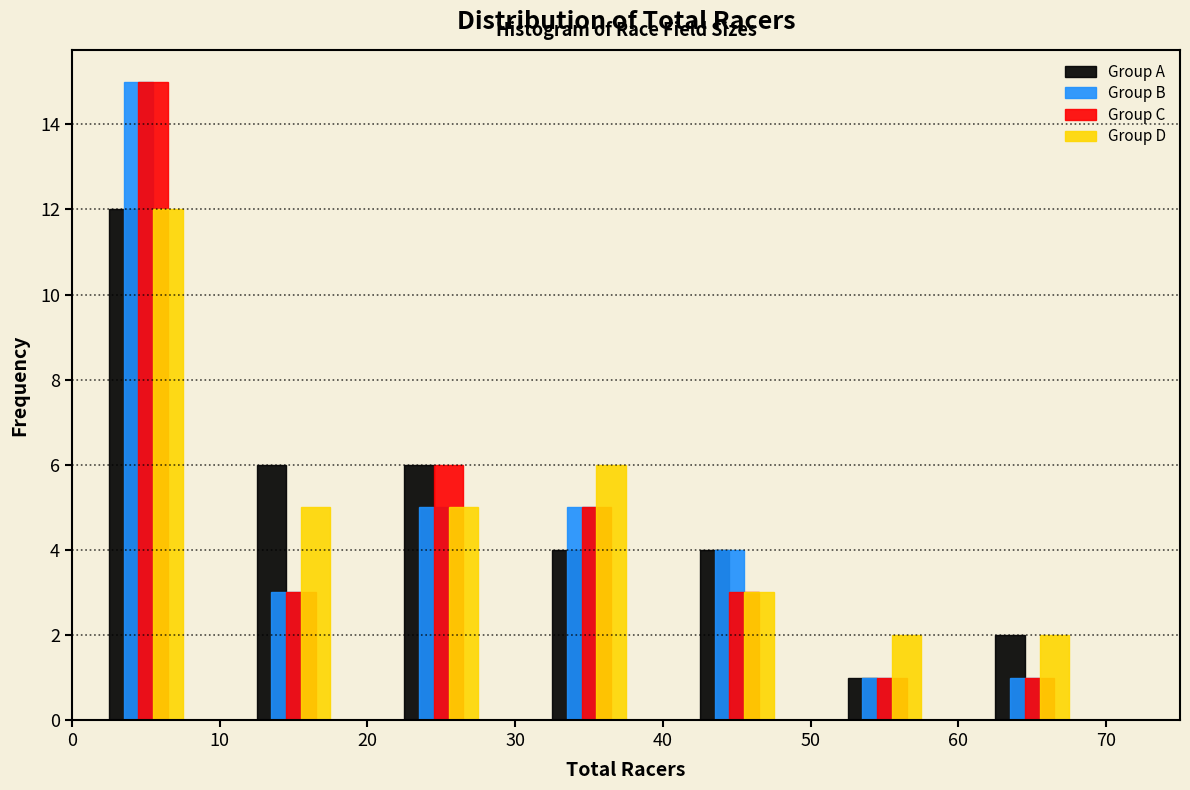

What is the height of the Group C bar covering 10 to 20 on the x-axis? The values are not printed on the chart, so give them approximately, as read against the axis.

3